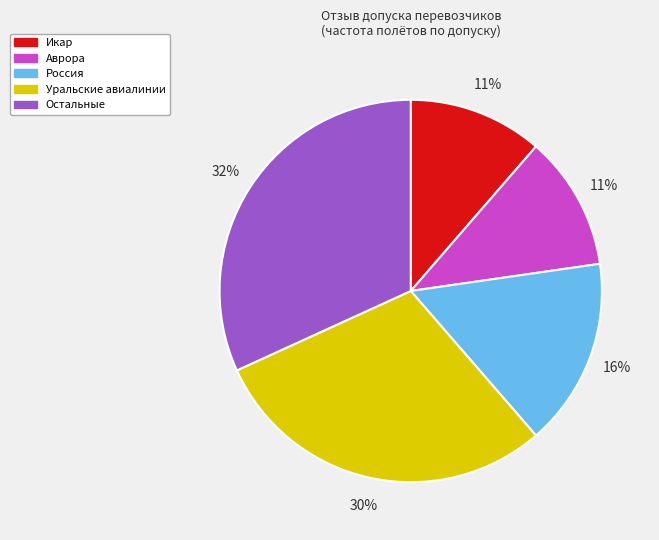

To the nearest percent, what is the average slice percentage?

20%